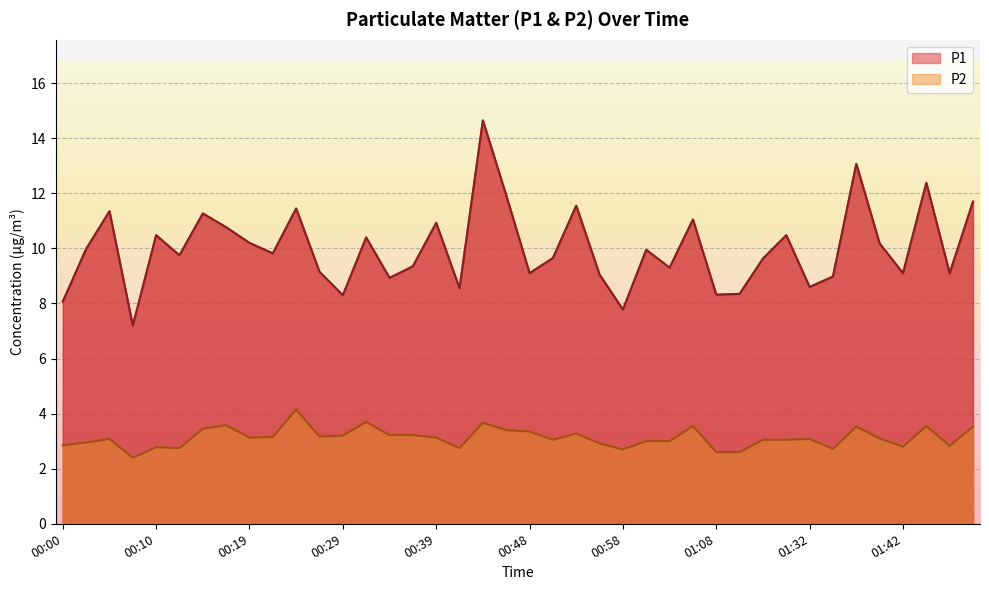

How many lines are shown in the chart?

2